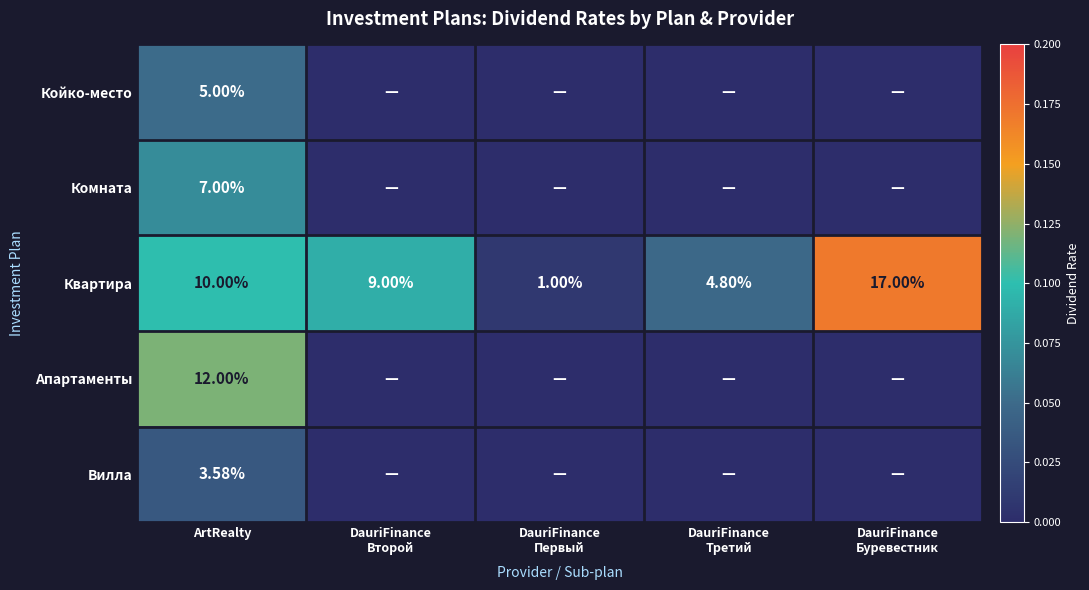

At which label does Квартира first exceed 9?

ArtRealty